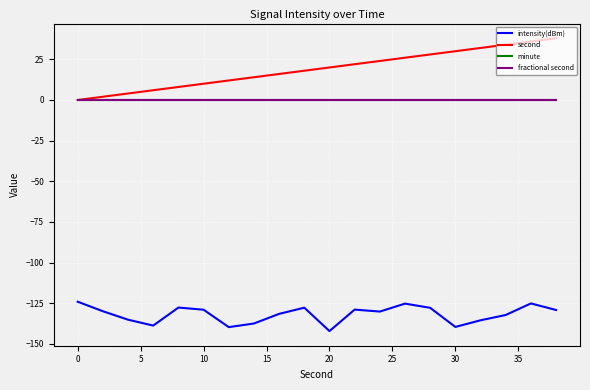

Reading right to left, transcribe all the data shown in this chart.

intensity(dBm): -129.1	-125.1	-132.2	-135.5	-139.5	-127.8	-125.2	-130.1	-128.9	-142.1	-127.7	-131.5	-137.4	-139.7	-129.0	-127.6	-138.7	-135.1	-129.9	-124.0
second: 38.0	36.0	34.0	32.0	30.0	28.0	26.0	24.0	22.0	20.0	18.0	16.0	14.0	12.0	10.0	8.0	6.0	4.0	2.0	0.0
minute: 0.0	0.0	0.0	0.0	0.0	0.0	0.0	0.0	0.0	0.0	0.0	0.0	0.0	0.0	0.0	0.0	0.0	0.0	0.0	0.0
fractional second: 0.0	0.0	0.0	0.0	0.0	0.0	0.0	0.0	0.0	0.0	0.0	0.0	0.0	0.0	0.0	0.0	0.0	0.0	0.0	0.0